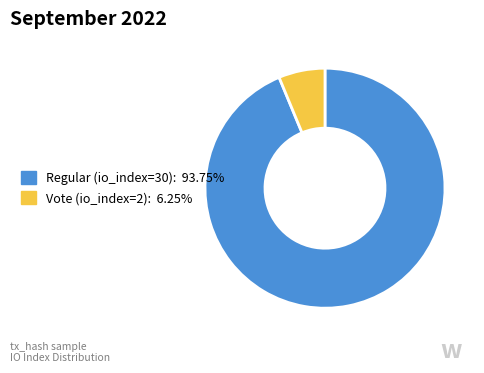

Combined, do Regular (io_index=30) and Vote (io_index=2) account for over 50%?

Yes